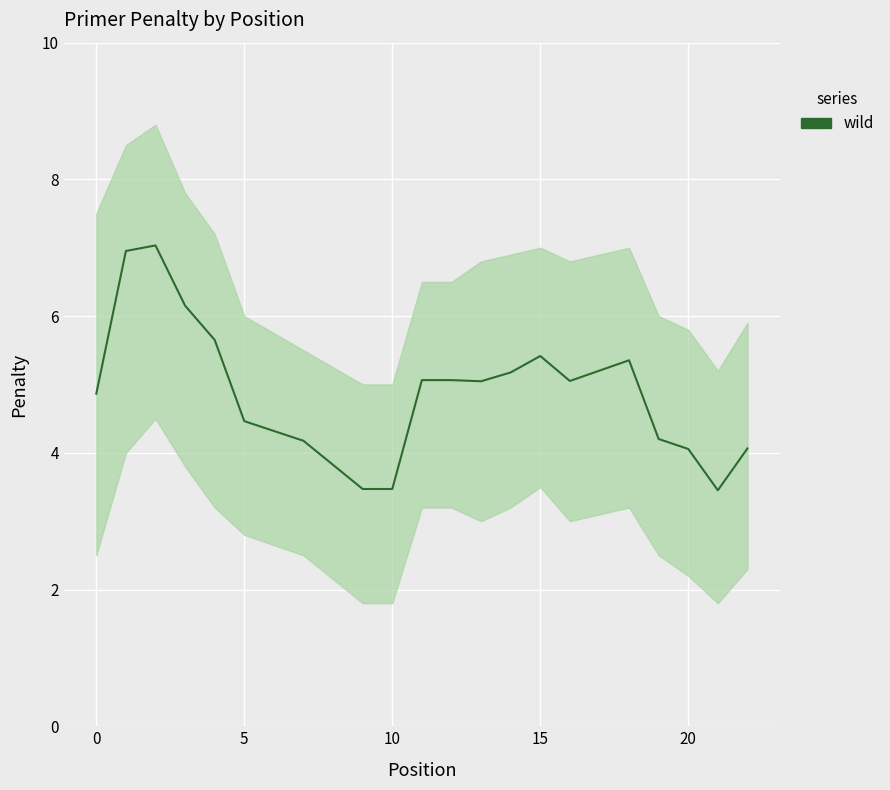

Reading left to right, list all the values displayed in this chart.

4.9	7.0	7.0	6.2	5.7	4.5	4.2	3.5	3.5	5.1	5.1	5.0	5.2	5.4	5.1	5.4	4.2	4.1	3.5	4.1